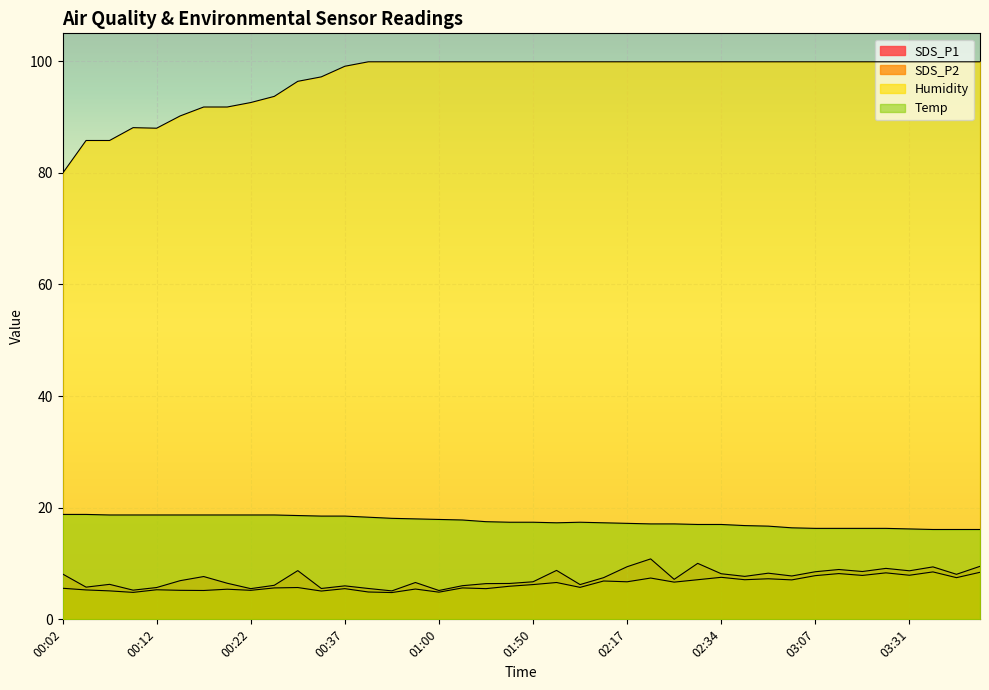

Where is the first local maximum for SDS_P2?

00:12